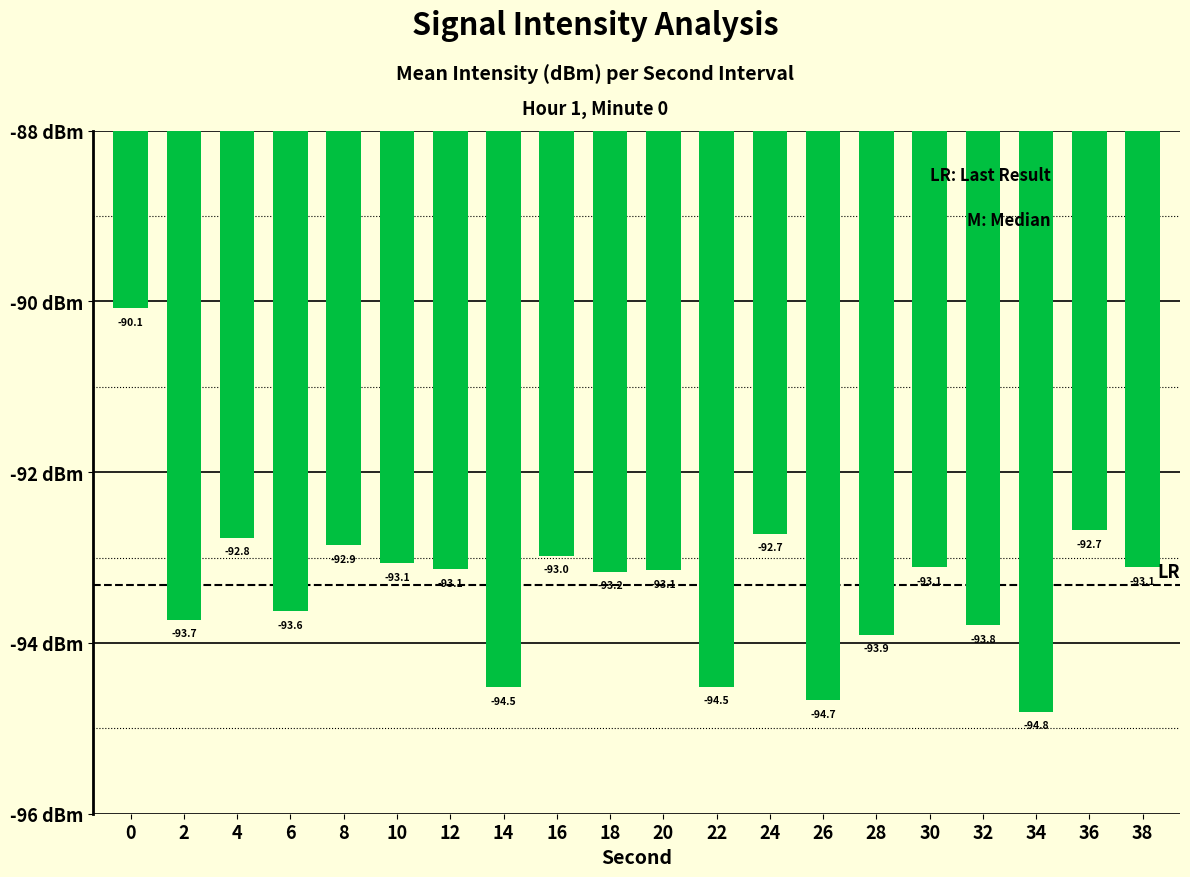

Are the bars grouped side by side (vs. stacked)?

No